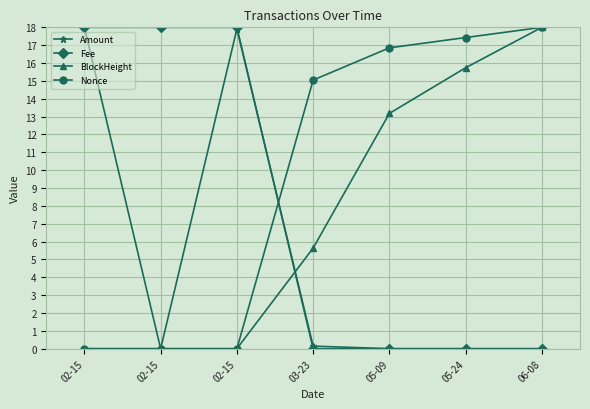

Reading left to right, transcribe all the data shown in this chart.

Amount: 18.0	0.0	17.9	0.1	0.0	0.0	0.0
Fee: 18.0	18.0	18.0	0.0	0.0	0.0	0.0
BlockHeight: 0.0	0.0	0.0	5.6	13.2	15.7	18.0
Nonce: 0.0	0.0	0.0	15.0	16.9	17.4	18.0